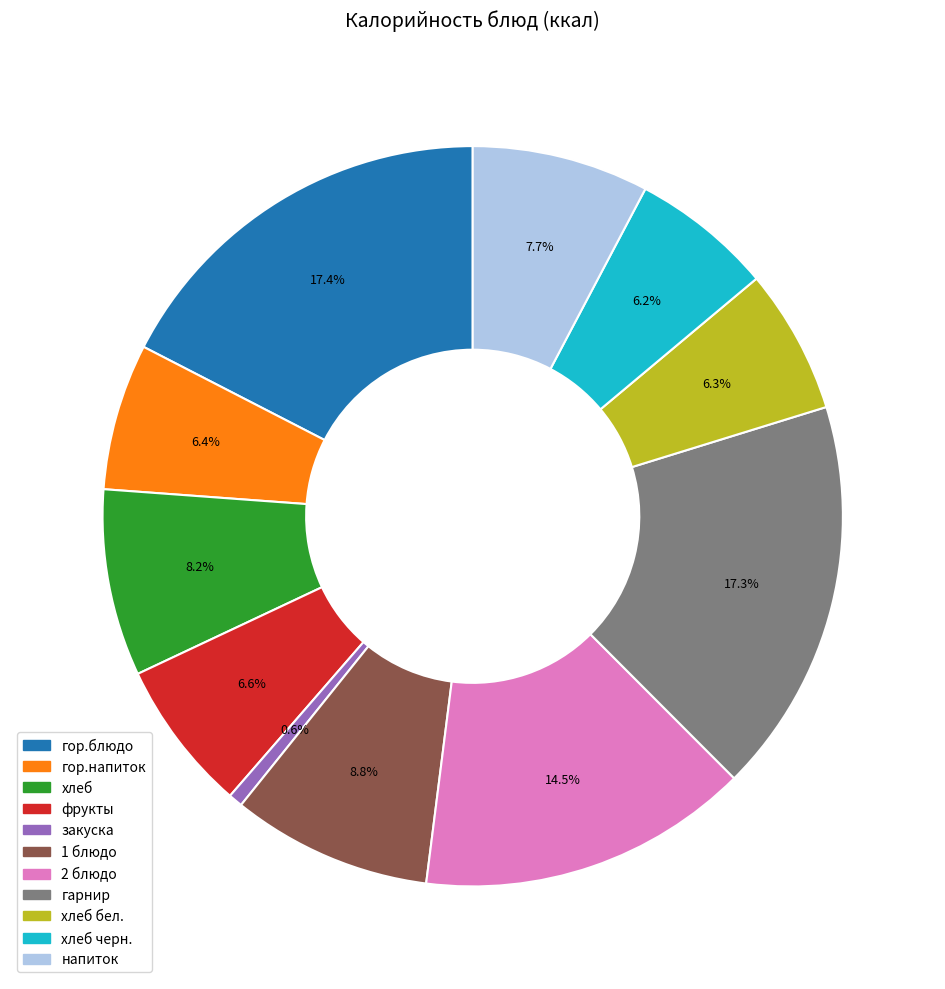

Is there any slice that represents more than half of the pie?

No